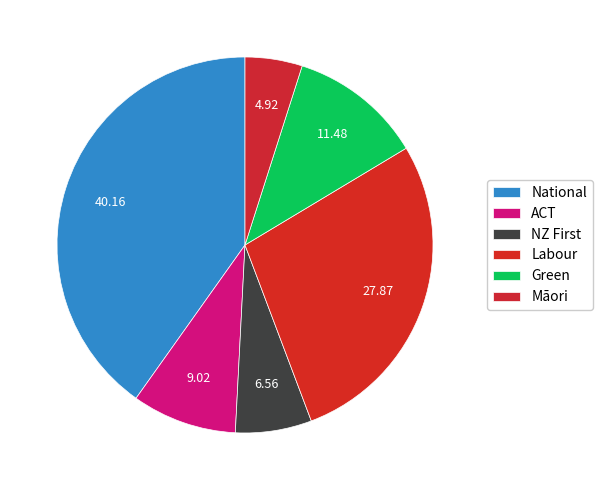

Which category has the biggest portion of the pie?

National